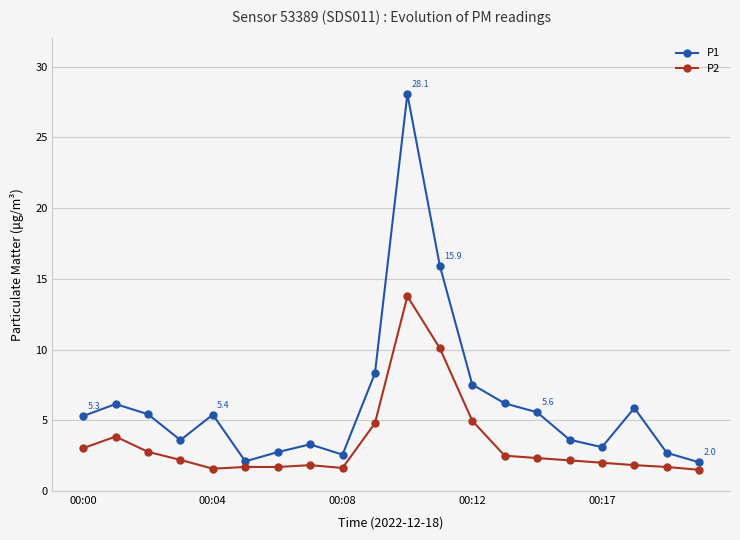

True or false: P2 and P1 intersect in this chart.

False